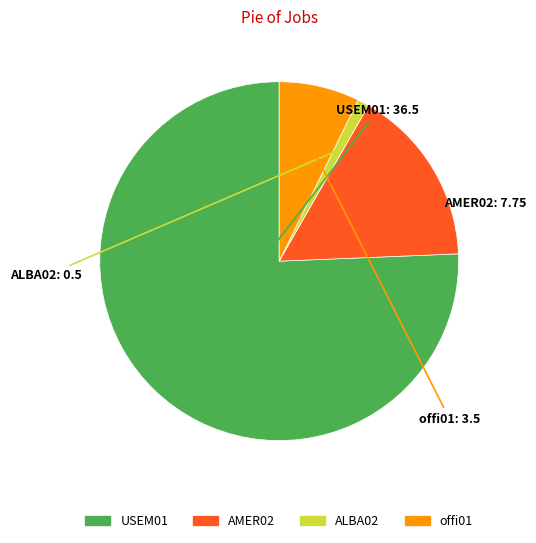

What is the smallest slice in the pie chart?

ALBA02